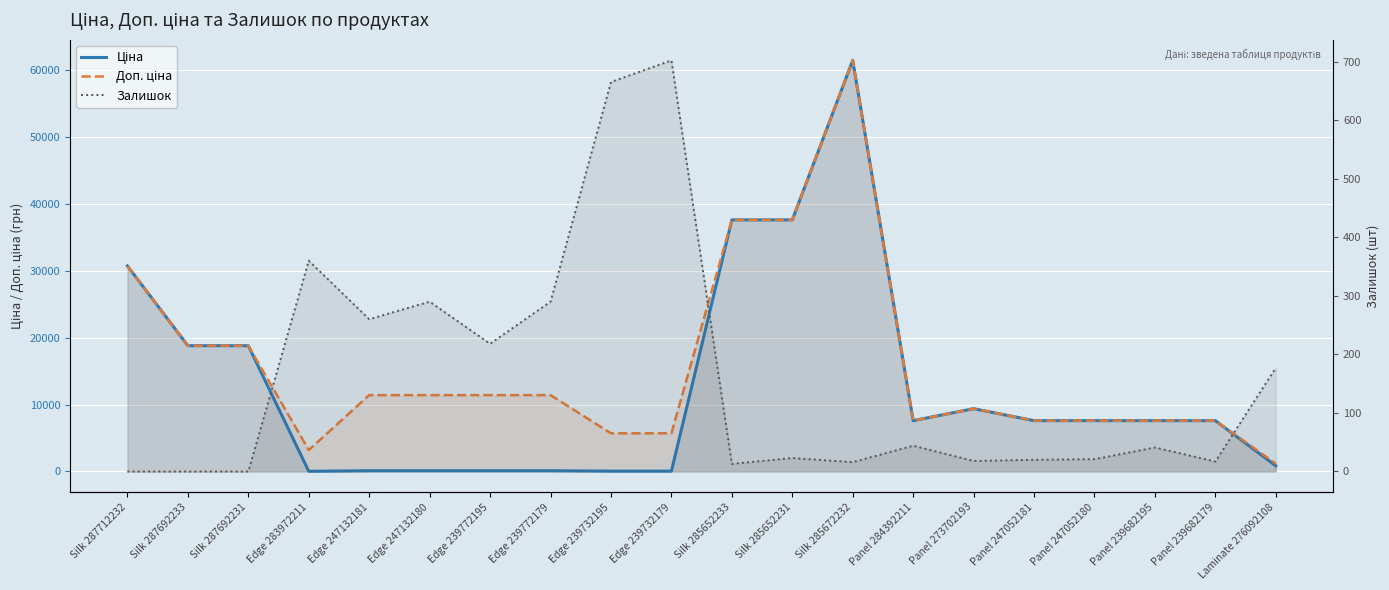

Reading left to right, what are all the values shown in this chart?

Ціна: Silk 287712232=30717.1	Silk 287692233=18796.8	Silk 287692231=18796.8	Edge 283972211=32.0	Edge 247132181=114.1	Edge 247132180=114.1	Edge 239772195=114.1	Edge 239772179=114.1	Edge 239732195=57.0	Edge 239732179=57.0	Silk 285652233=37593.6	Silk 285652231=37593.6	Silk 285672232=61434.3	Panel 284392211=7596.5	Panel 273702193=9384.0	Panel 247052181=7596.5	Panel 247052180=7596.5	Panel 239682195=7596.5	Panel 239682179=7596.5	Laminate 276092108=848.4
Доп. ціна: Silk 287712232=30717.1	Silk 287692233=18796.8	Silk 287692231=18796.8	Edge 283972211=3205.0	Edge 247132181=11410.0	Edge 247132180=11410.0	Edge 239772195=11410.0	Edge 239772179=11410.0	Edge 239732195=5705.0	Edge 239732179=5705.0	Silk 285652233=37593.6	Silk 285652231=37593.6	Silk 285672232=61434.3	Panel 284392211=7596.5	Panel 273702193=9384.0	Panel 247052181=7596.5	Panel 247052180=7596.5	Panel 239682195=7596.5	Panel 239682179=7596.5	Laminate 276092108=1149.7
Залишок: Silk 287712232=0.0	Silk 287692233=0.0	Silk 287692231=0.0	Edge 283972211=360.0	Edge 247132181=260.0	Edge 247132180=290.0	Edge 239772195=218.0	Edge 239772179=290.0	Edge 239732195=665.0	Edge 239732179=702.0	Silk 285652233=13.0	Silk 285652231=23.0	Silk 285672232=16.0	Panel 284392211=44.0	Panel 273702193=18.0	Panel 247052181=20.0	Panel 247052180=21.0	Panel 239682195=41.0	Panel 239682179=17.0	Laminate 276092108=177.0